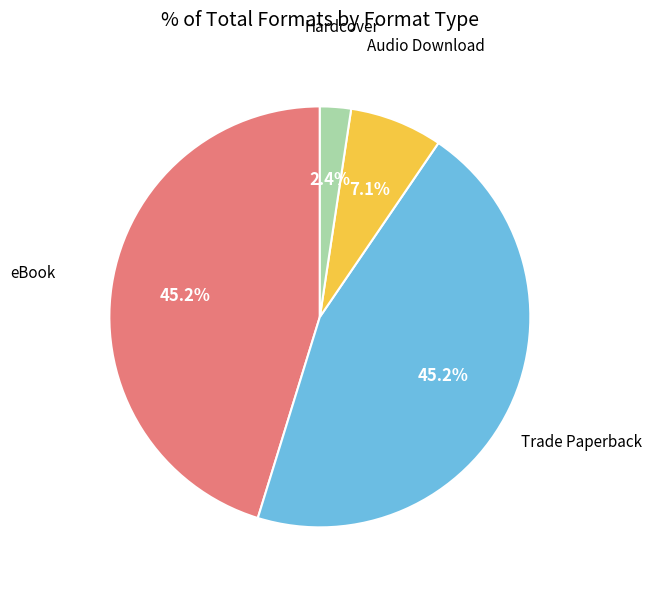

What percentage is NOT represented by Trade Paperback?

54.8%